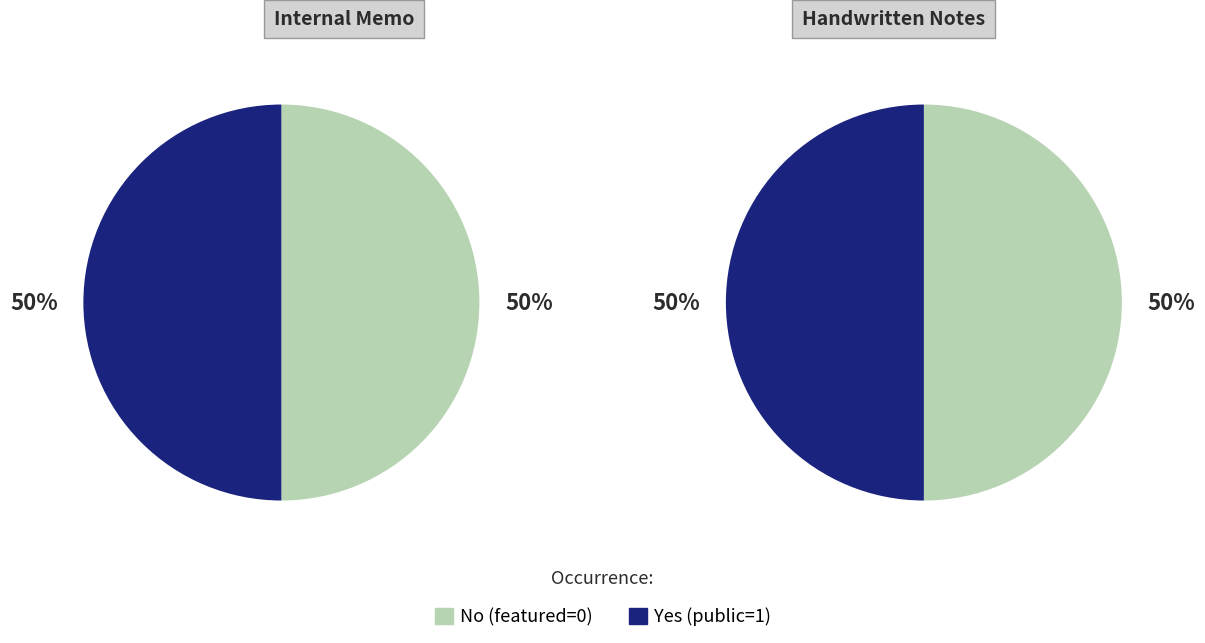

Which series has the widest spread of values?

Internal Memo